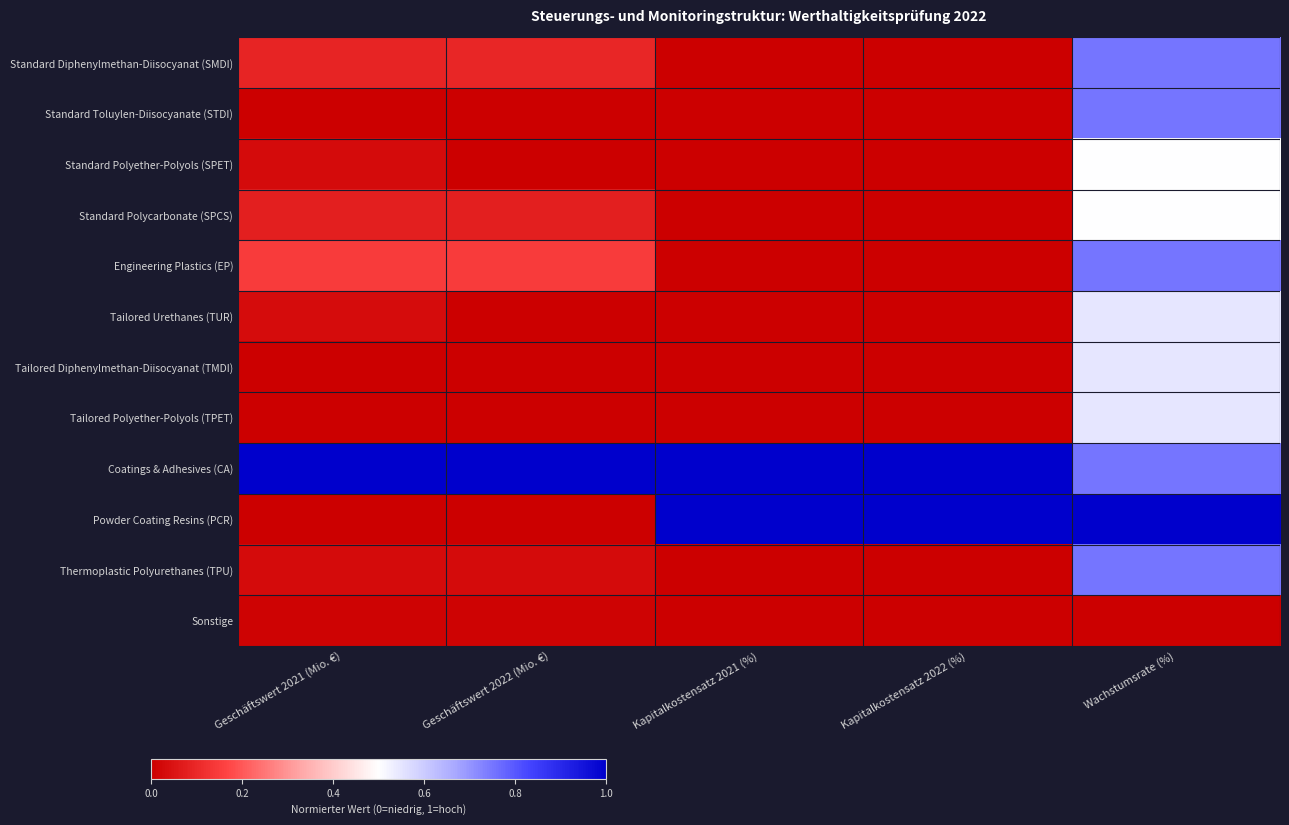

What is the difference between the highest and lowest values at Kapitalkostensatz 2021 (%)?

1.0